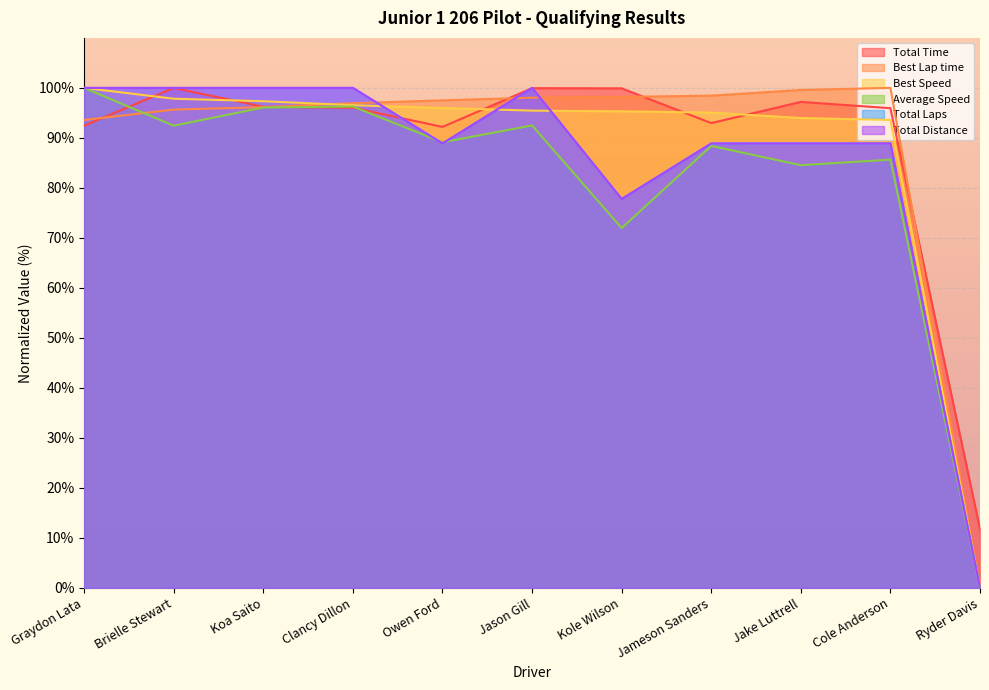

How many data points in Total Time are less than 96?

5